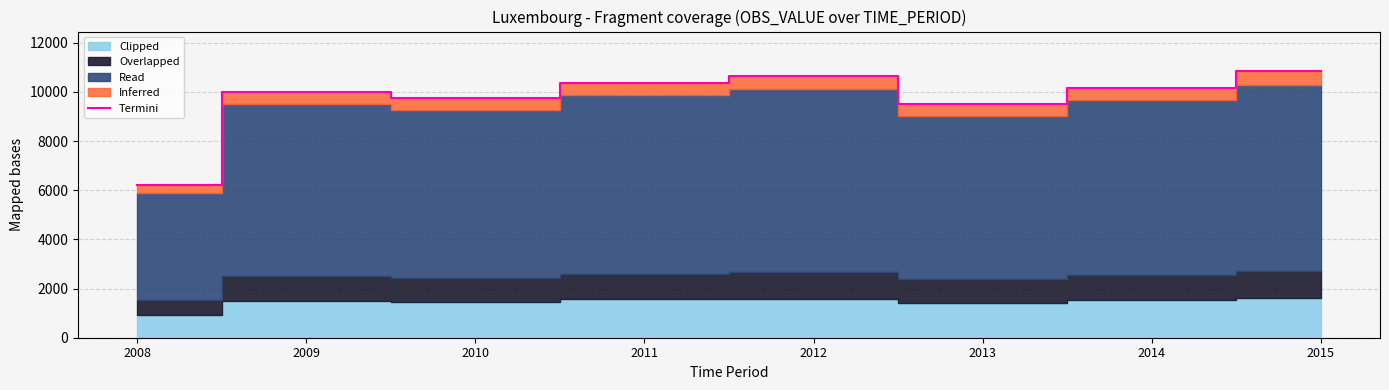

Where is the data nearest to the value 8522?

2013